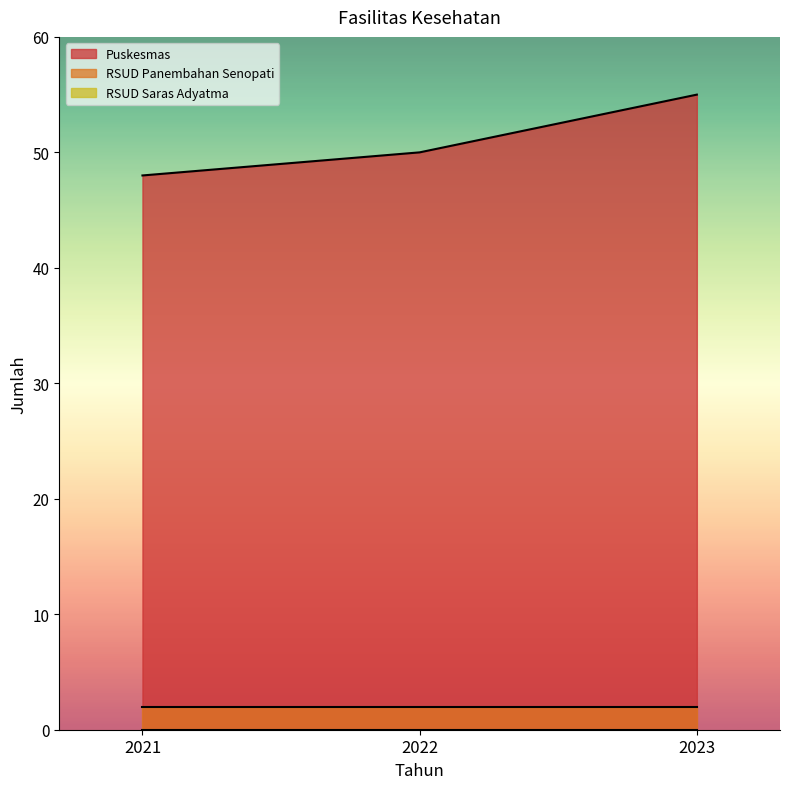

What is the value of the RSUD Panembahan Senopati point at the 3rd from the left?

2